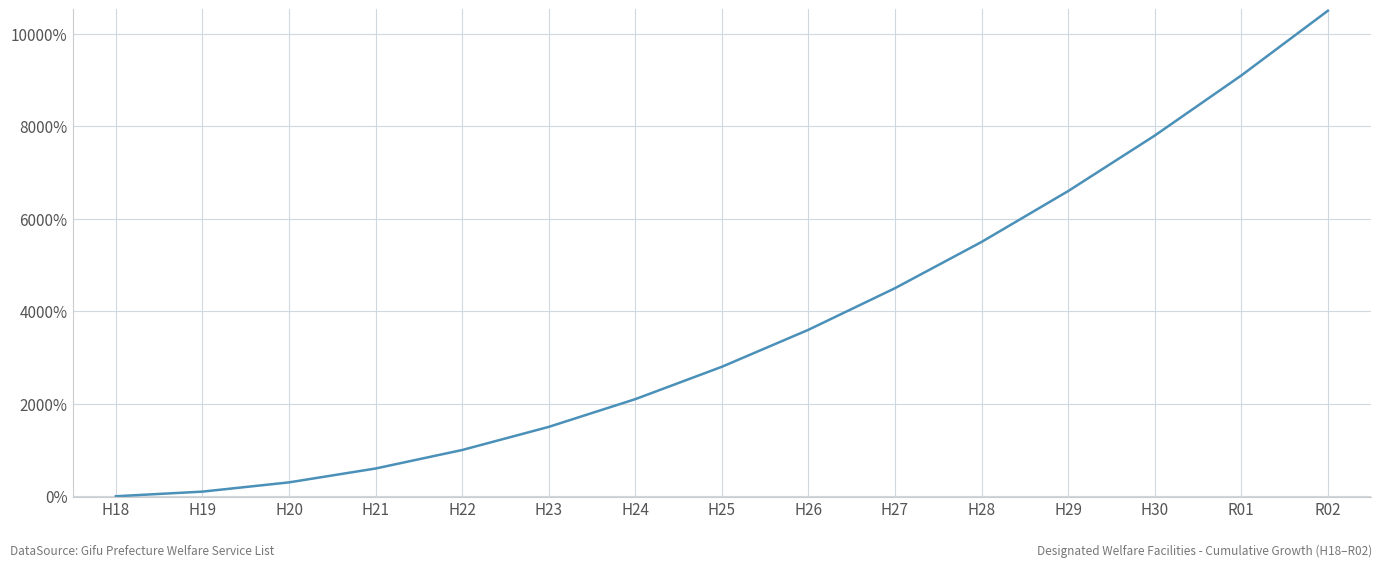

Which has a higher value, H19 or H21?

H21